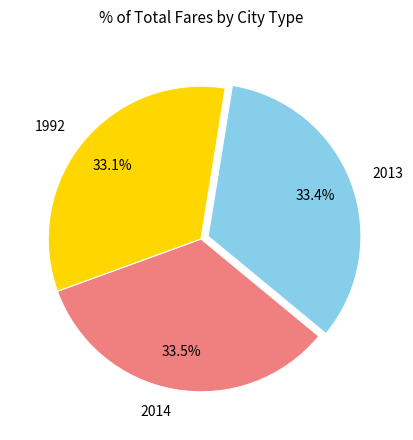

Count the number of slices in the pie.

3